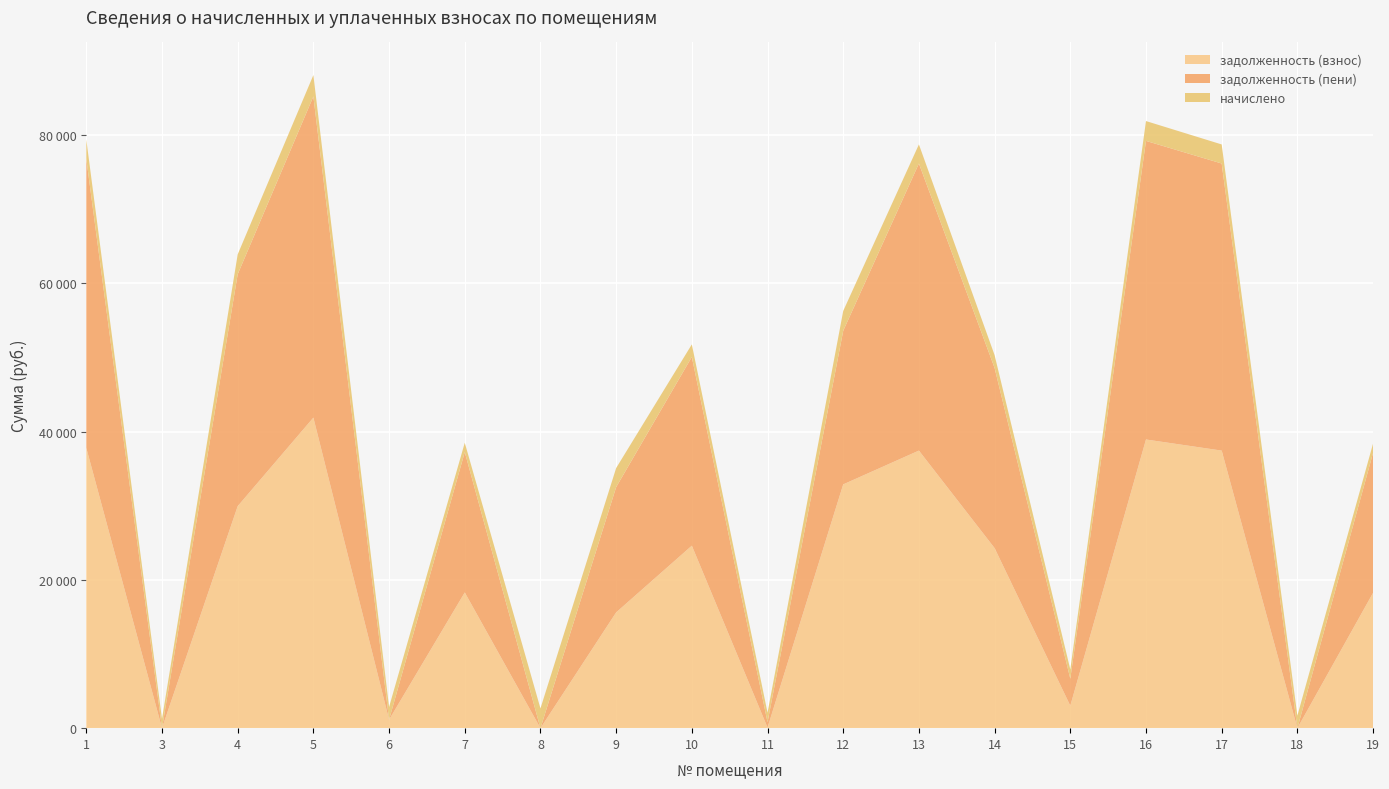

Reading left to right, transcribe all the data shown in this chart.

задолженность (взнос): 37798.5	0.0	29939.9	41883.5	1140.8	18304.7	0.0	15612.6	24612.9	83.8	32881.1	37436.7	24284.0	3024.6	38936.1	37436.7	0.3	18252.9
задолженность (пени): 38996.8	0.0	31279.0	43322.0	0.0	18933.4	0.0	16898.5	25458.3	724.9	20718.4	38722.5	24301.1	3651.5	40273.4	38722.5	0.3	18879.8
начислено: 2596.5	1253.9	2678.2	2877.1	1715.6	1257.4	2667.5	2571.7	1690.7	1282.3	2674.7	2571.7	1726.3	1253.9	2674.7	2571.7	1690.7	1253.9